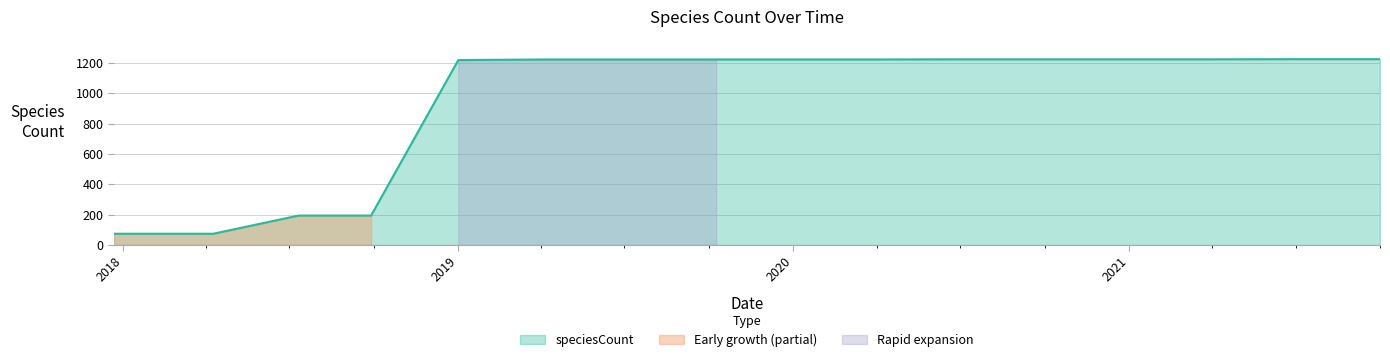

What is the minimum value for speciesCount?

74